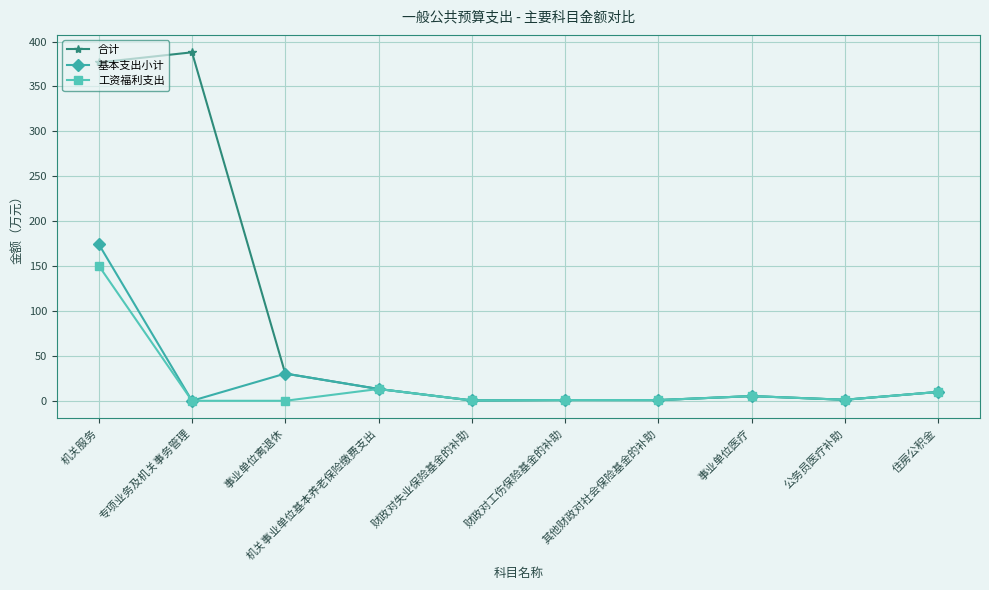

What value does the 合计 series have at 财政对失业保险基金的补助?

0.4